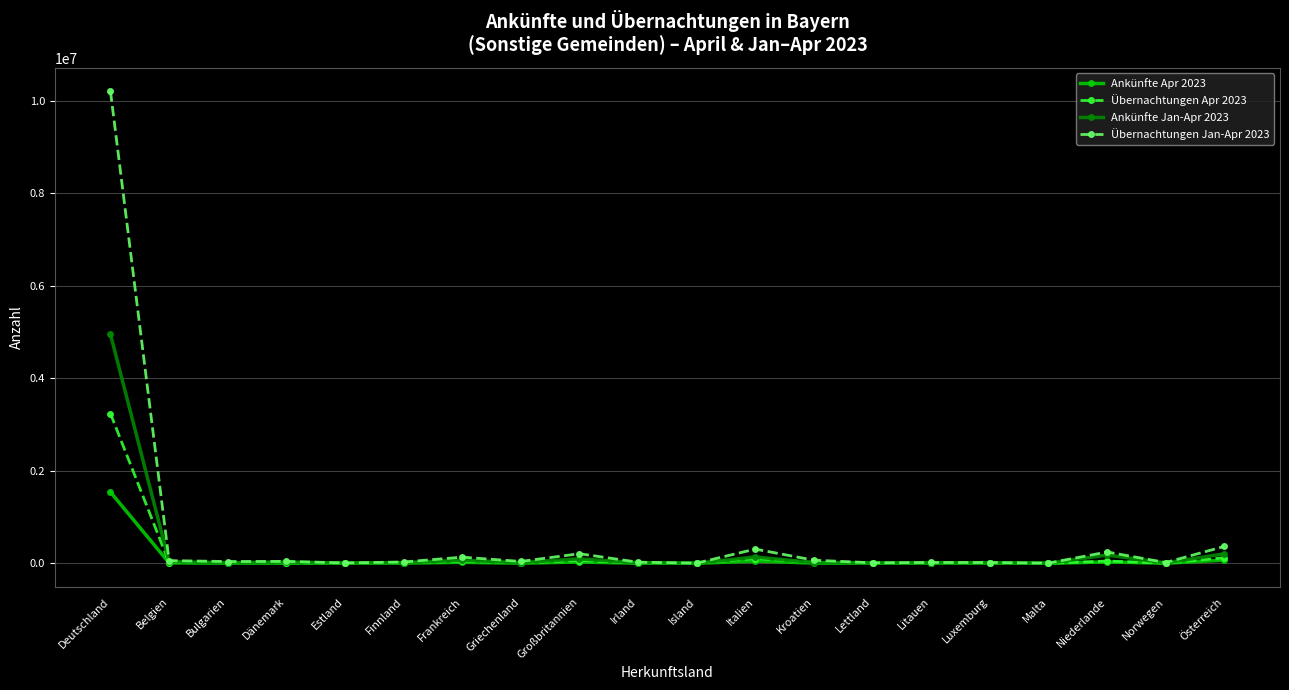

Does the chart have visible grid lines?

Yes